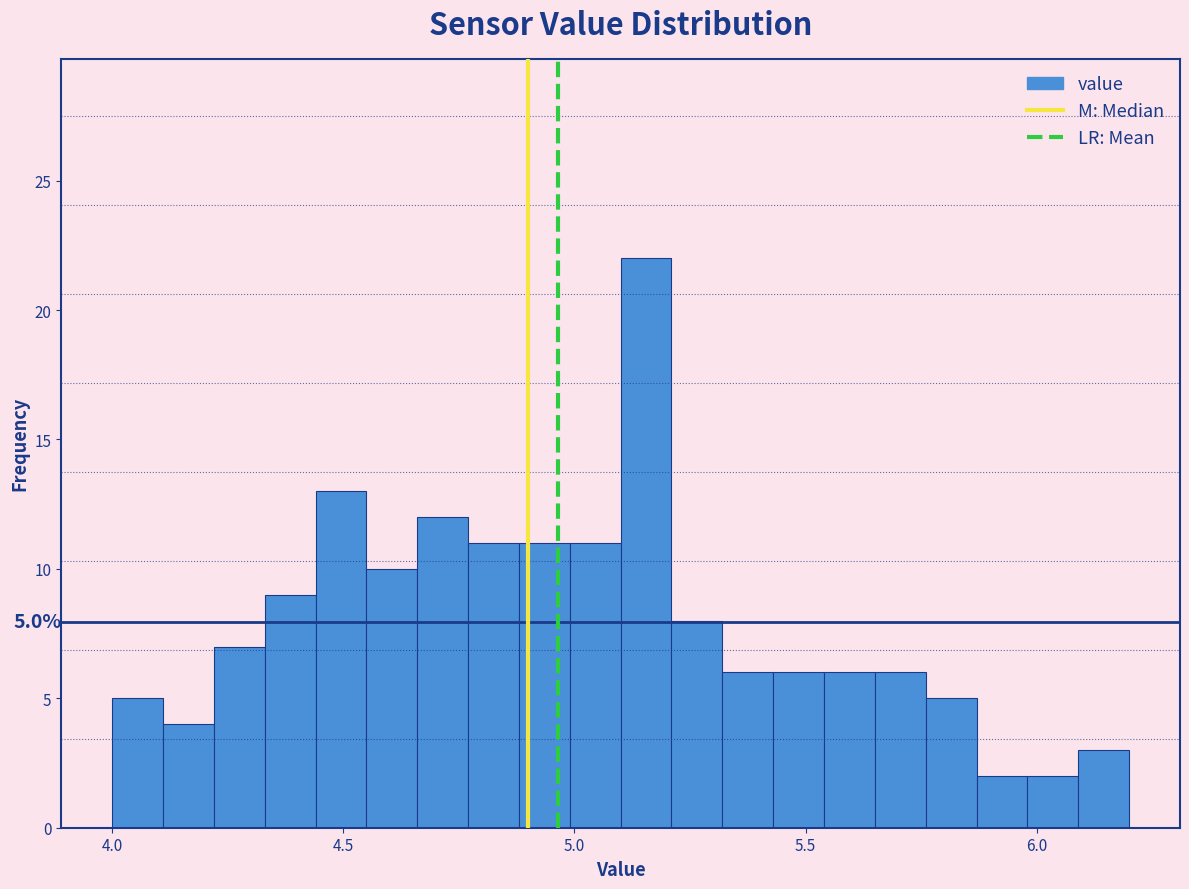

Around what value on the x-axis is the tallest bar? Give the approximate position of its centre, as read against the axis.

5.15